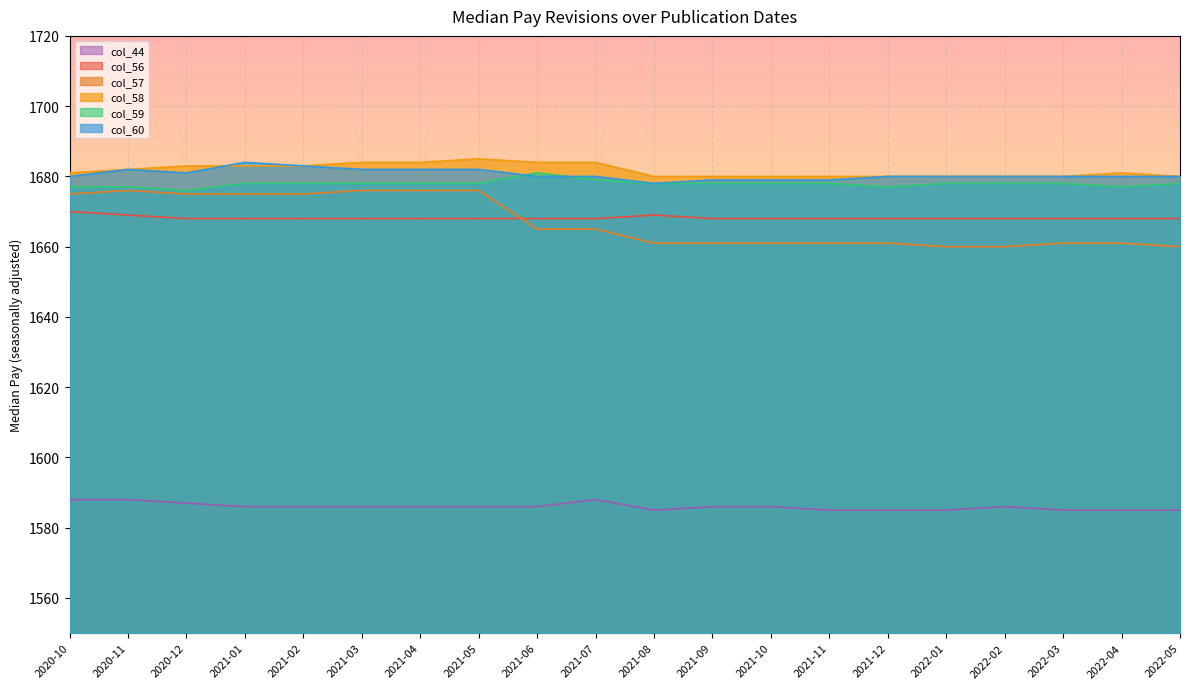

What is the difference between the col_57 values at 2021-03 and 2022-01?

16